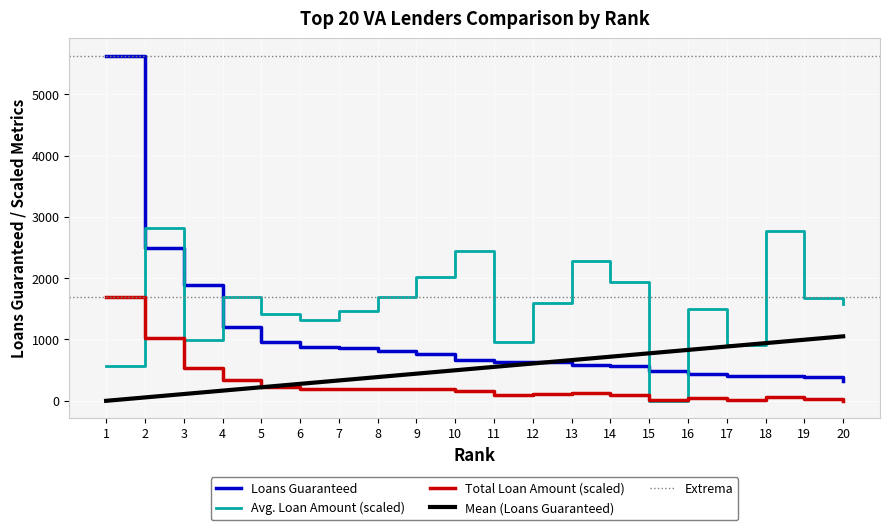

True or false: Total Loan Amount (M) and Avg. Loan Amount intersect in this chart.

True